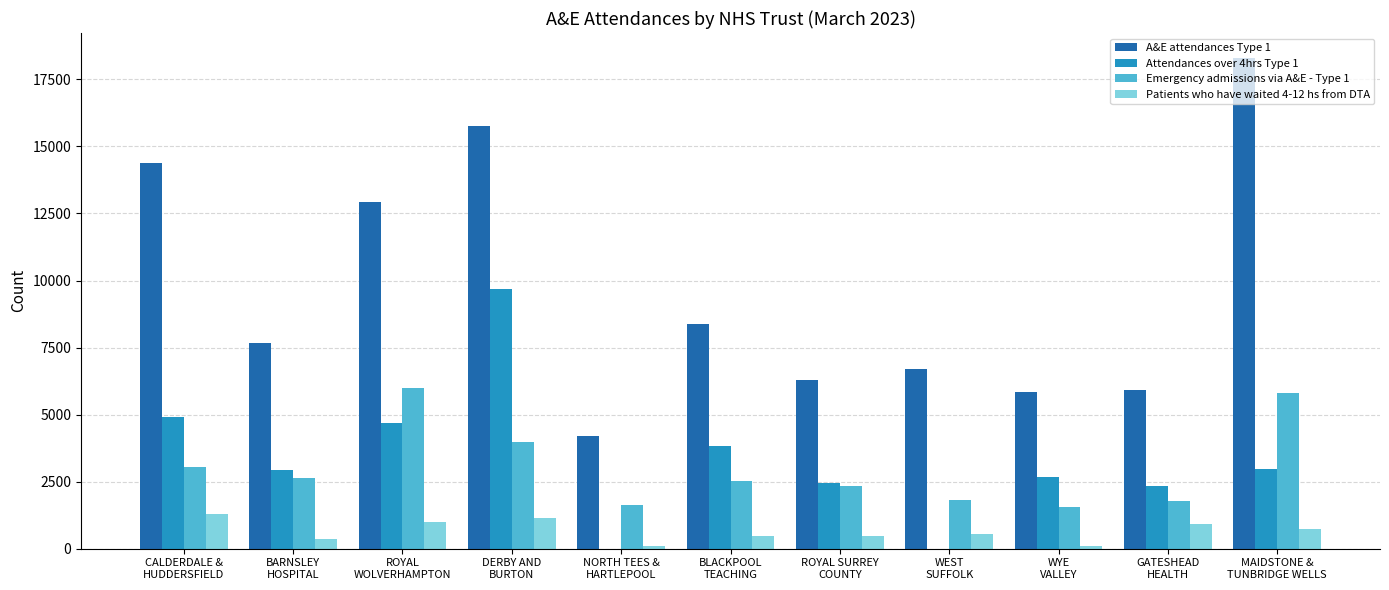

Which series has the largest total across all categories?

A&E attendances Type 1